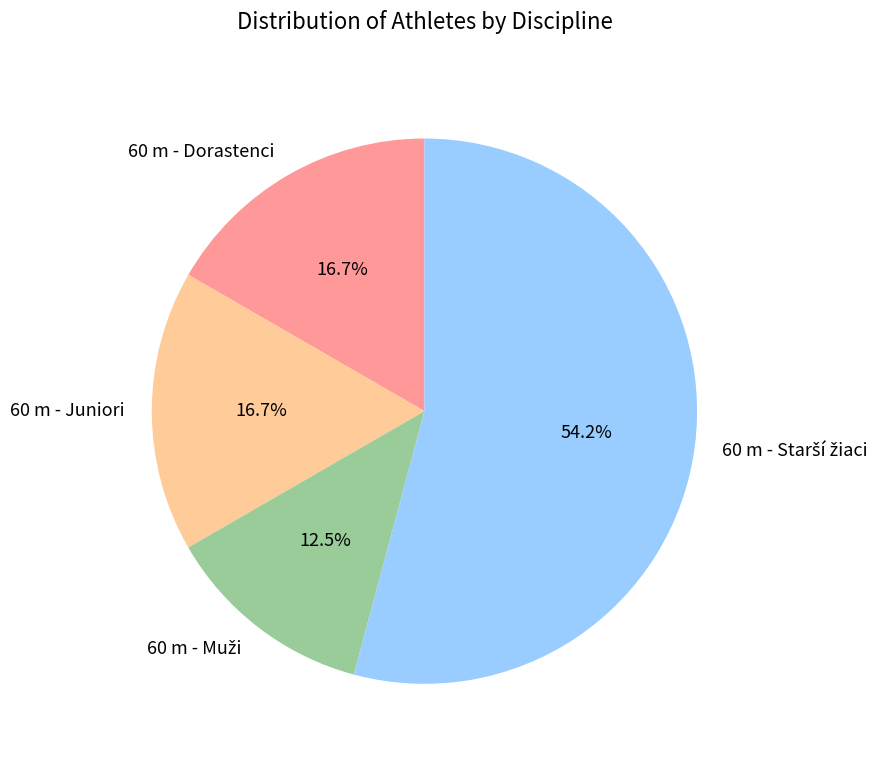

What portion of the pie excludes 60 m - Dorastenci?

83.3%